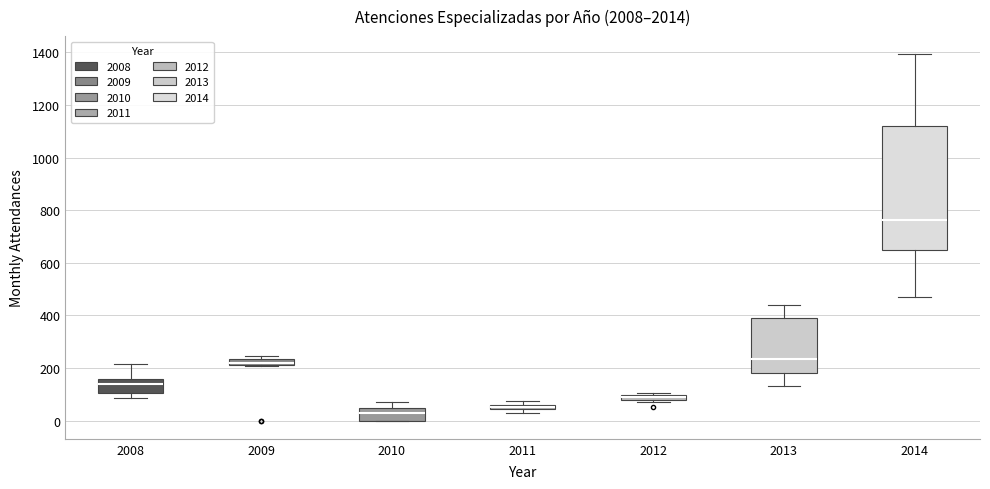

Where is the upper edge of the box at x = 2011 on the y-axis? The values are not printed on the chart, so give them approximately, as read against the axis.

60